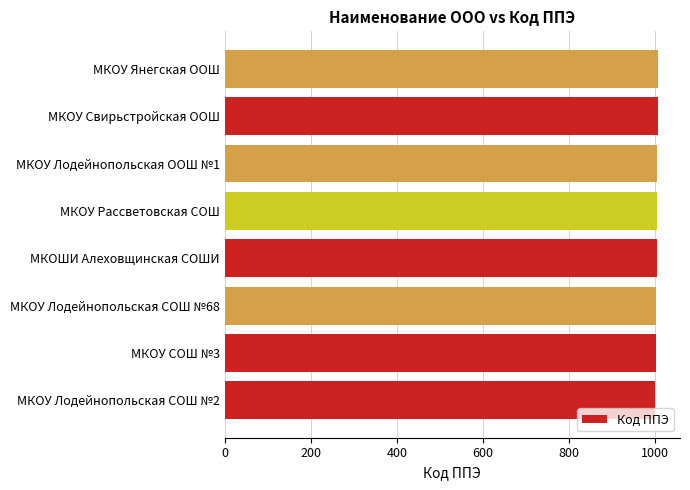

Count the number of data series in this chart.

1